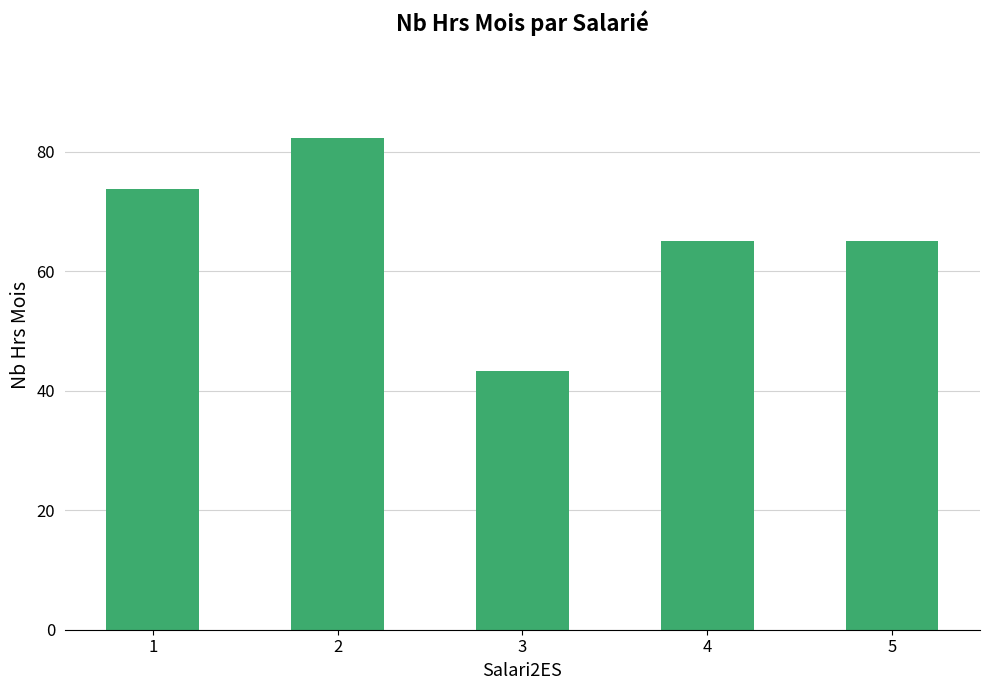

What is the change in value from 1 to 4?

-8.7